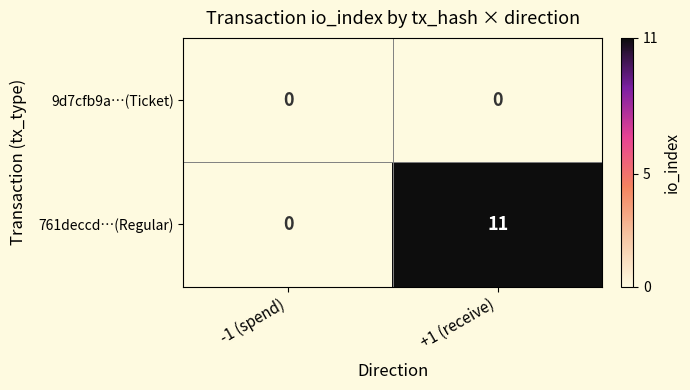

What is the sum of all 761deccd…(Regular) values?

11